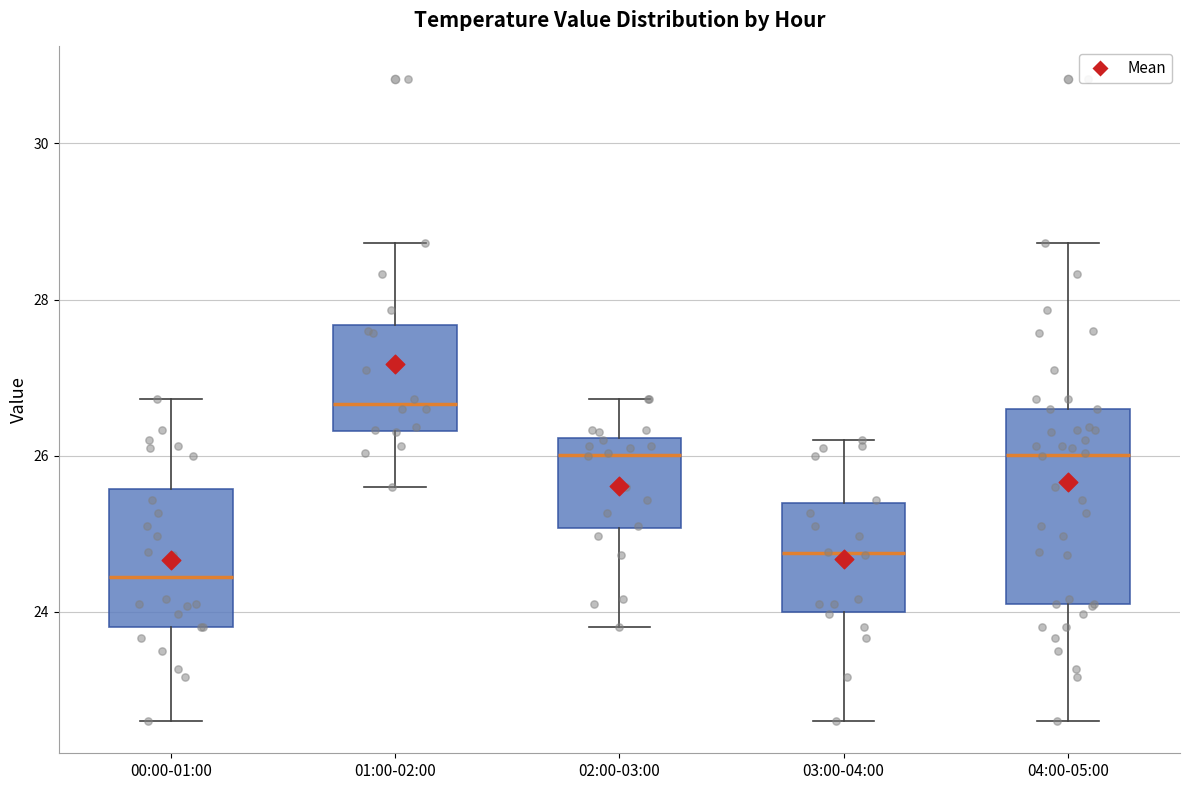

Which box's median line is the highest?

01:00-02:00